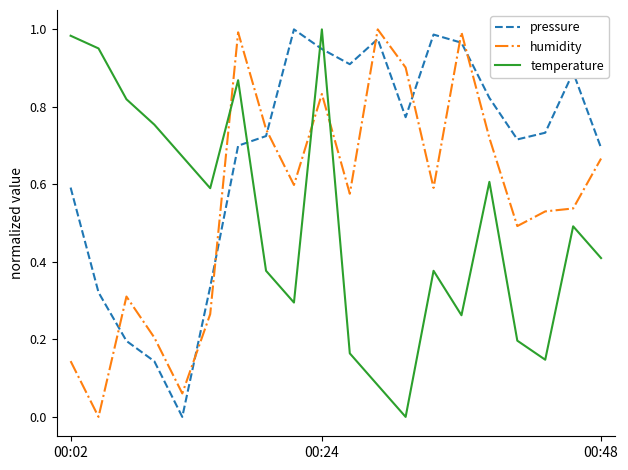

Which series has the largest total across all categories?

pressure